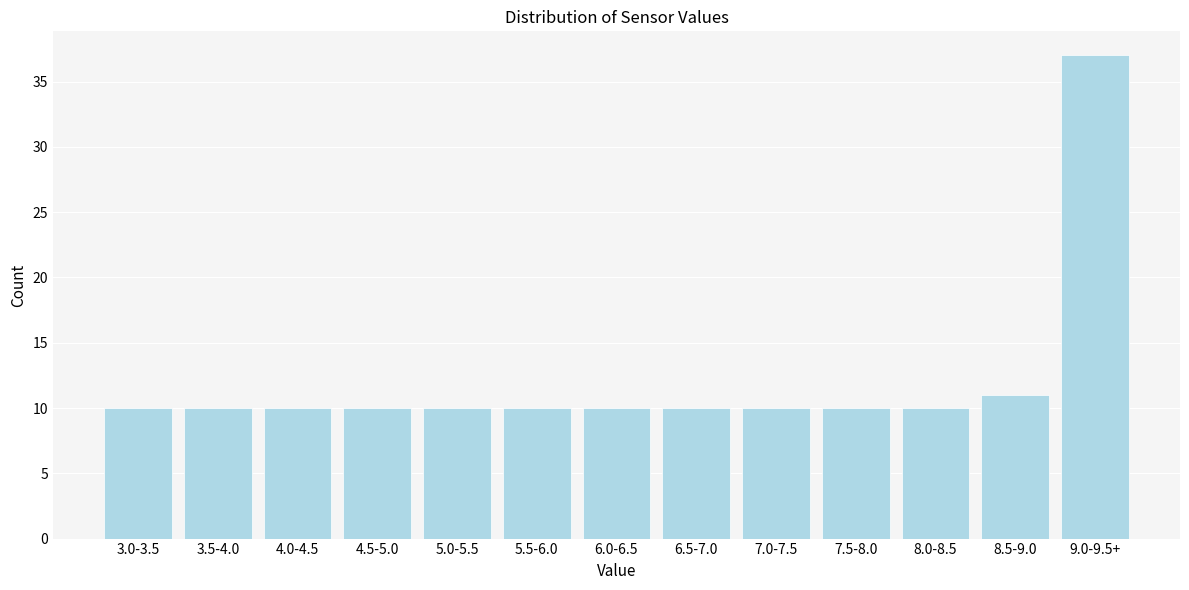

Reading left to right, list all the values displayed in this chart.

3.0-3.5=10	3.5-4.0=10	4.0-4.5=10	4.5-5.0=10	5.0-5.5=10	5.5-6.0=10	6.0-6.5=10	6.5-7.0=10	7.0-7.5=10	7.5-8.0=10	8.0-8.5=10	8.5-9.0=11	9.0-9.5+=37